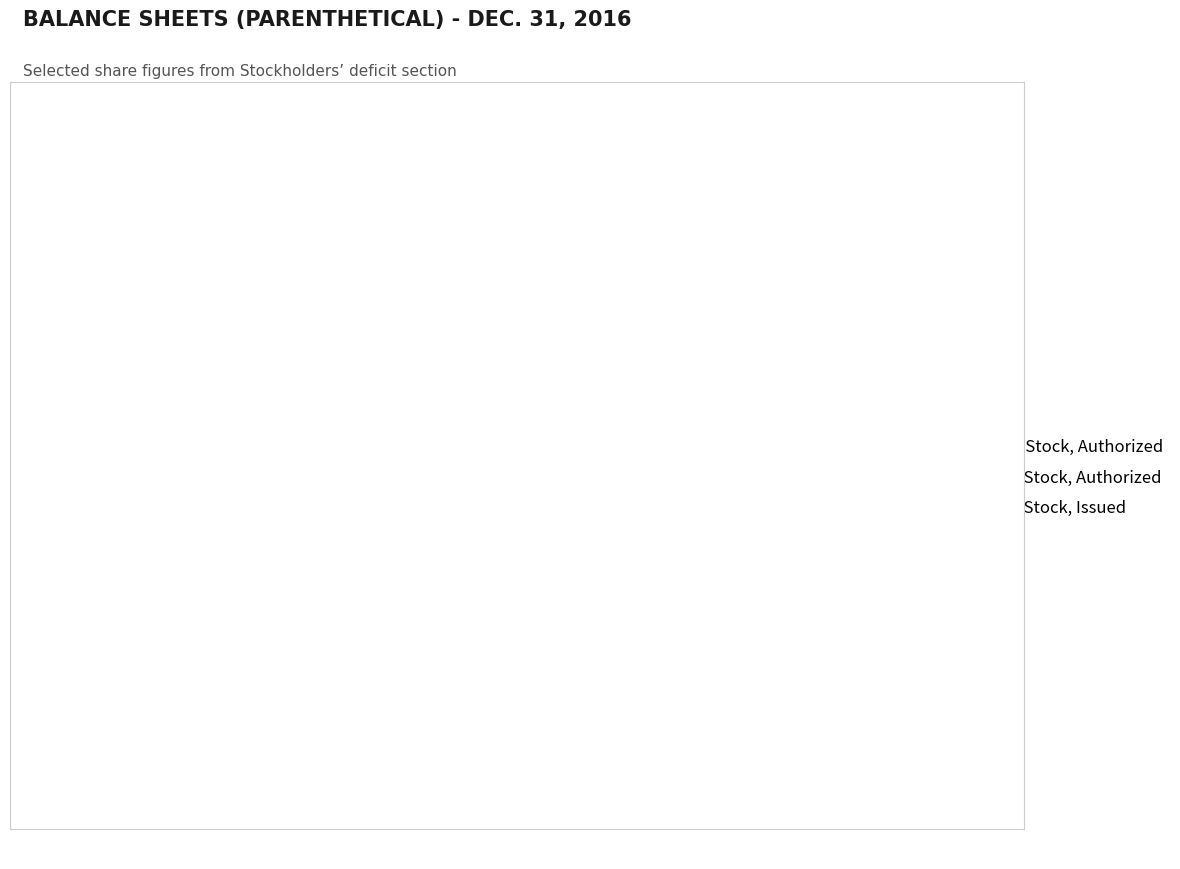

Is there any slice that represents more than half of the pie?

Yes